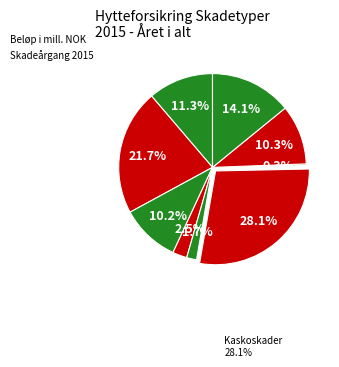

How many segments does this pie chart have?

9